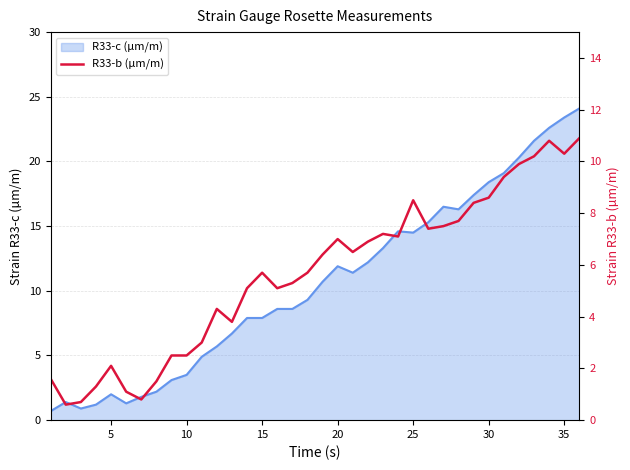

The value of R33-c (µm/m) at 5 is 2.0. True or false?

True